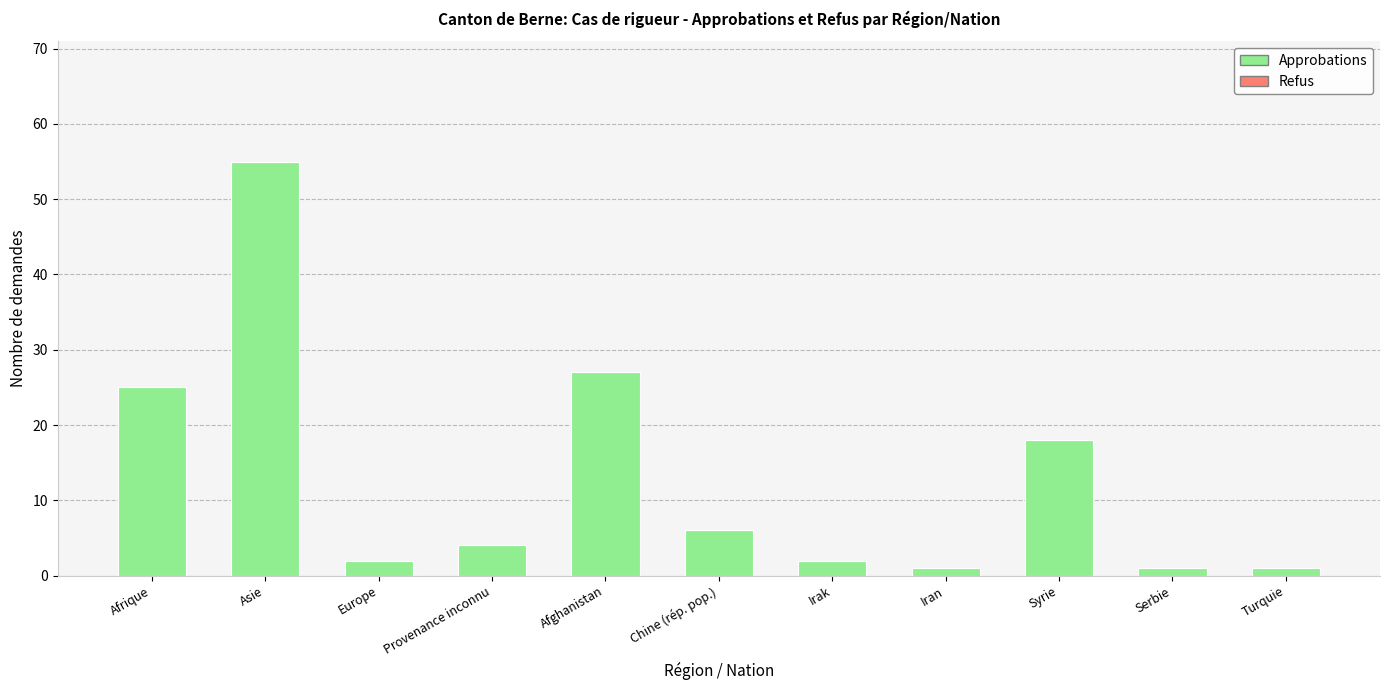

Reading left to right, transcribe all the data shown in this chart.

25	55	2	4	27	6	2	1	18	1	1